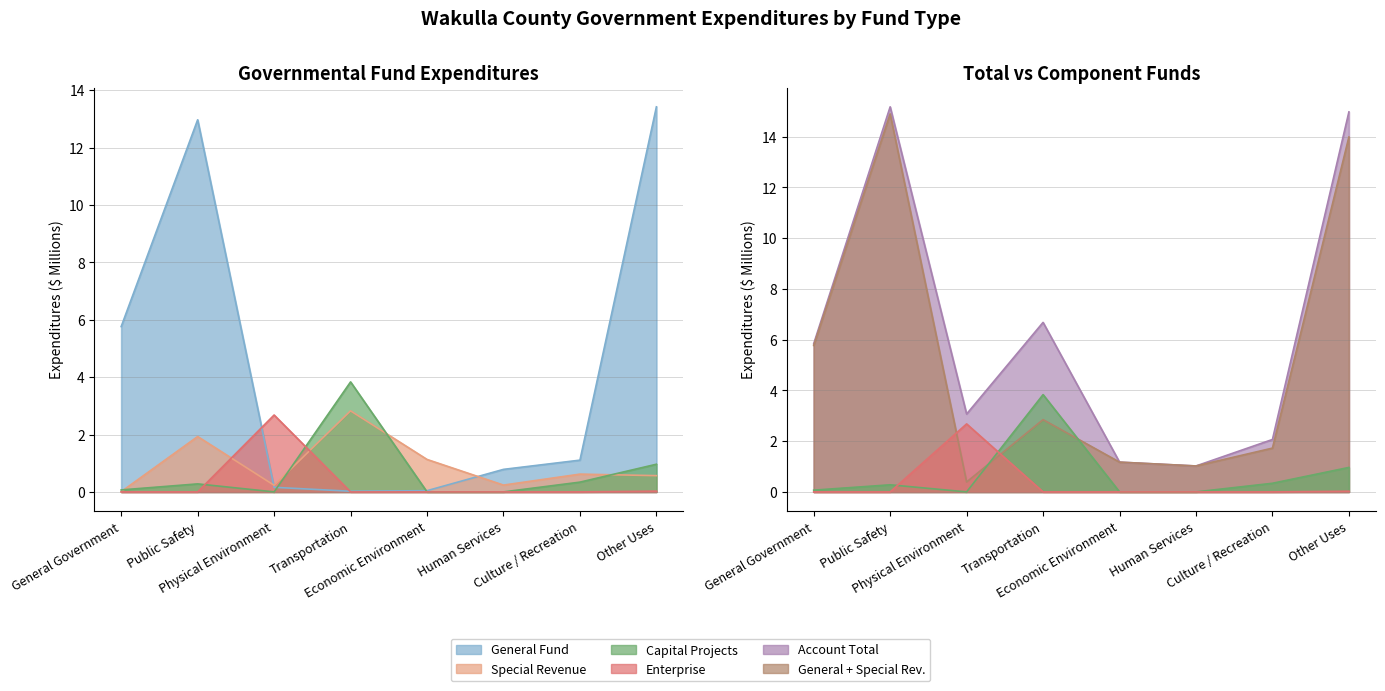

True or false: Account Total has more than 1 points higher than both neighbors.

True